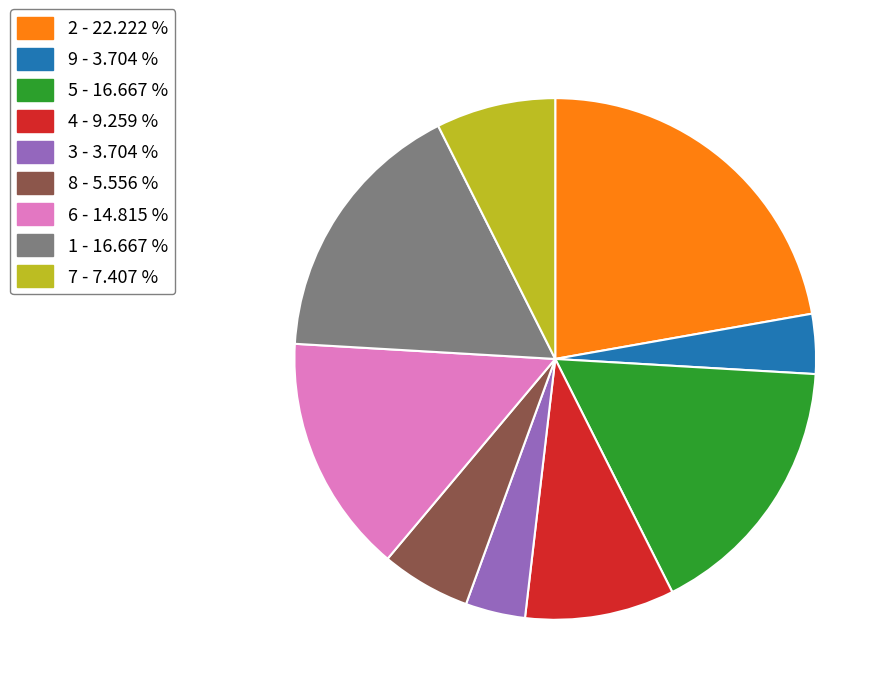

Is there any slice that represents more than half of the pie?

No